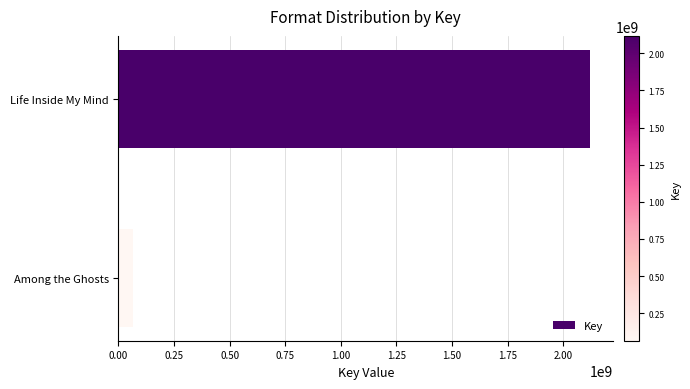

How many bars are there in total?

2